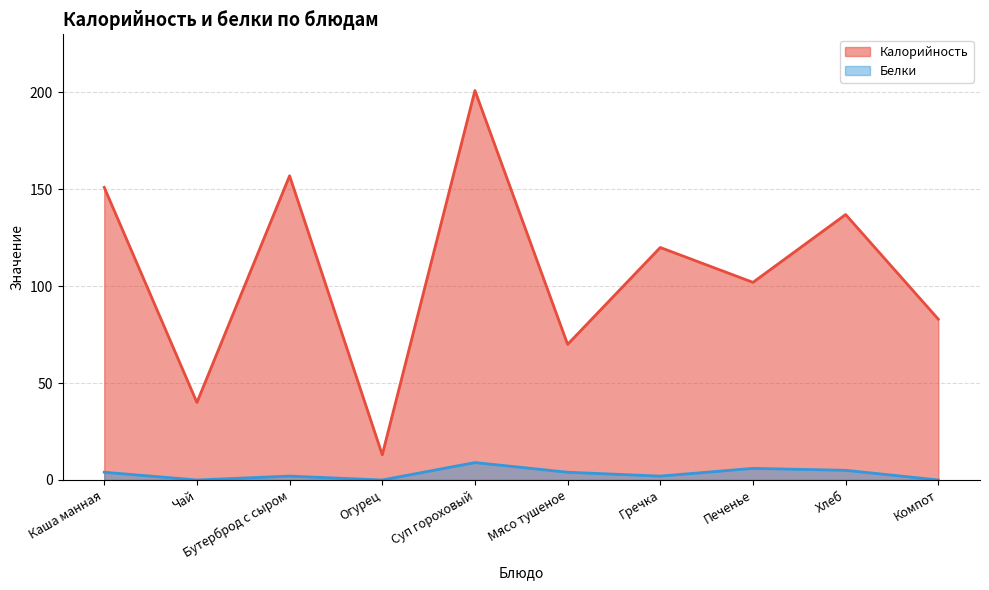

How many data points in Белки are above 4?

3